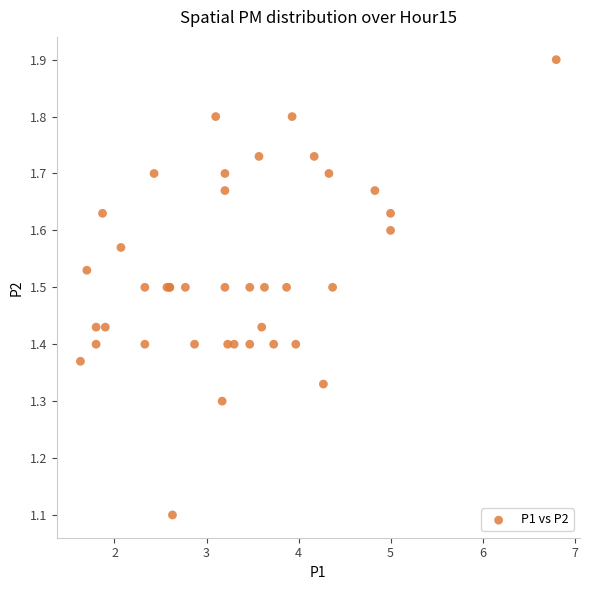

What Y value in the scatter plot is closest to 1?

1.1